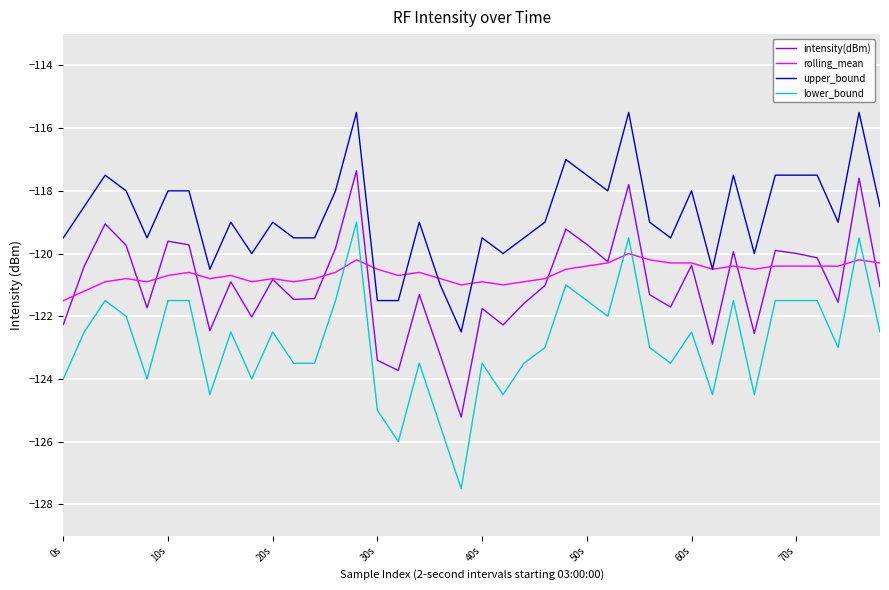

After their last crossing, which series has the higher values: lower_bound or rolling_mean?

rolling_mean